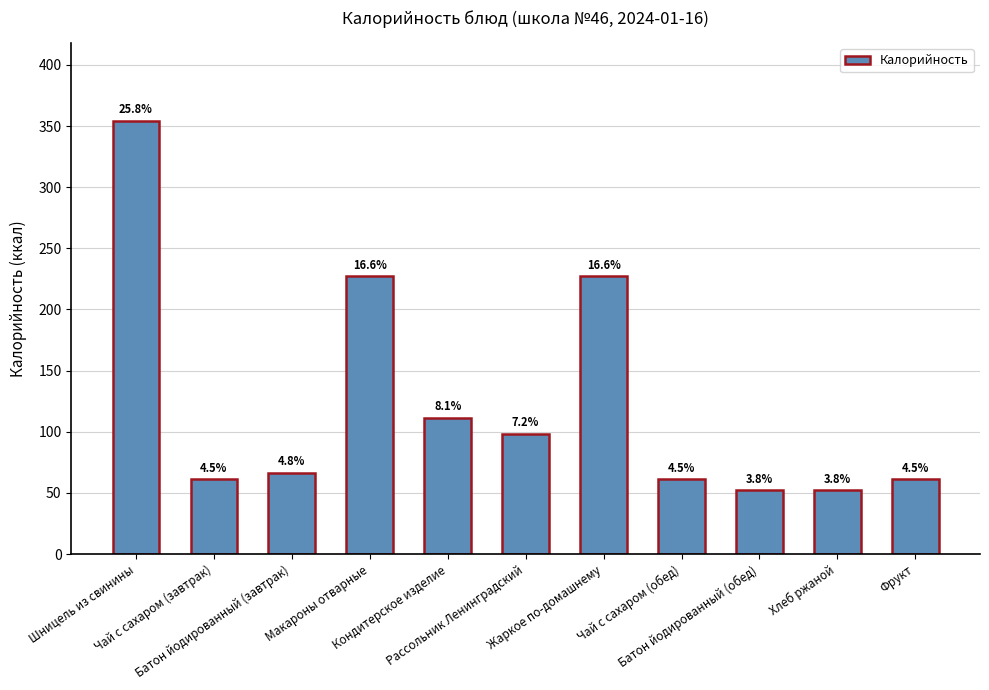

Does the chart contain any negative values?

No